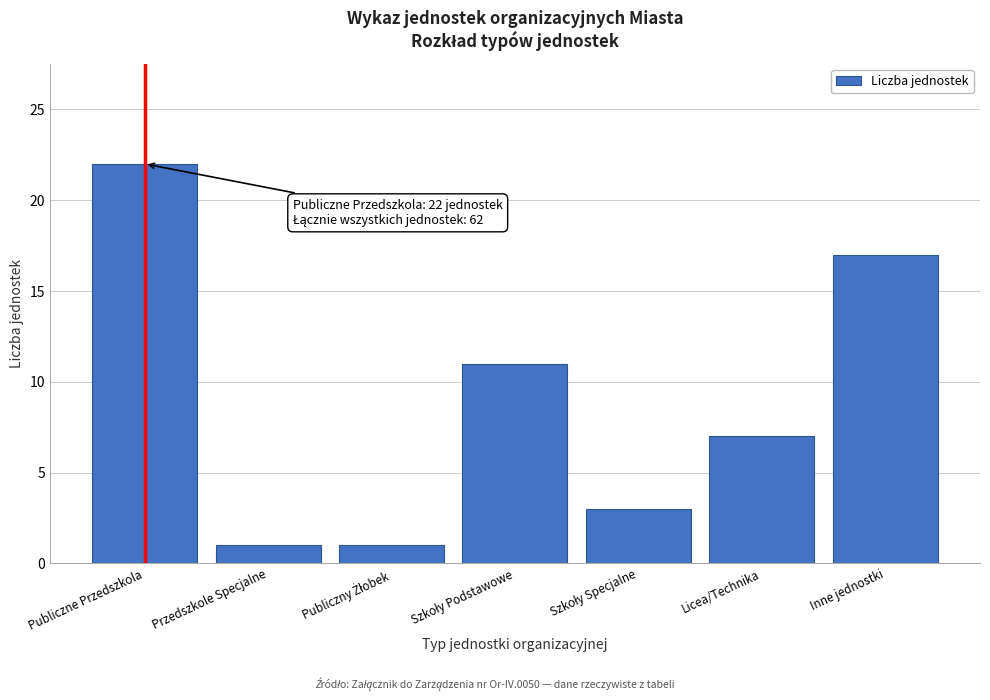

Reading left to right, transcribe all the data shown in this chart.

22	1	1	11	3	7	17